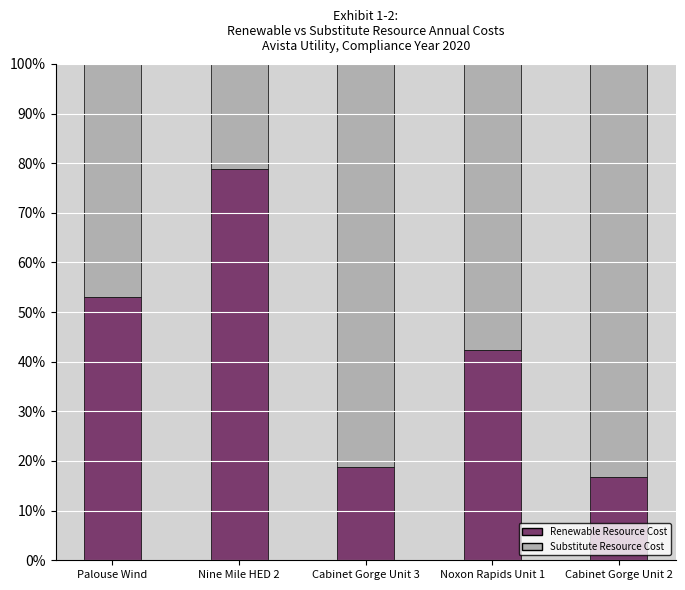

At which label is Renewable Resource Cost closest to 47?

Noxon Rapids Unit 1